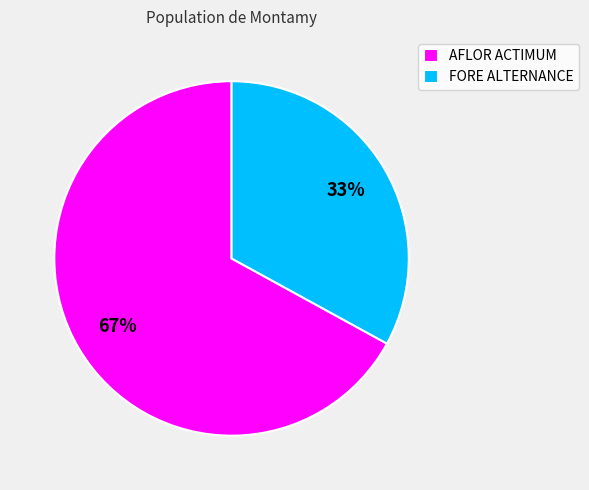

To the nearest percent, what is the average slice percentage?

50%